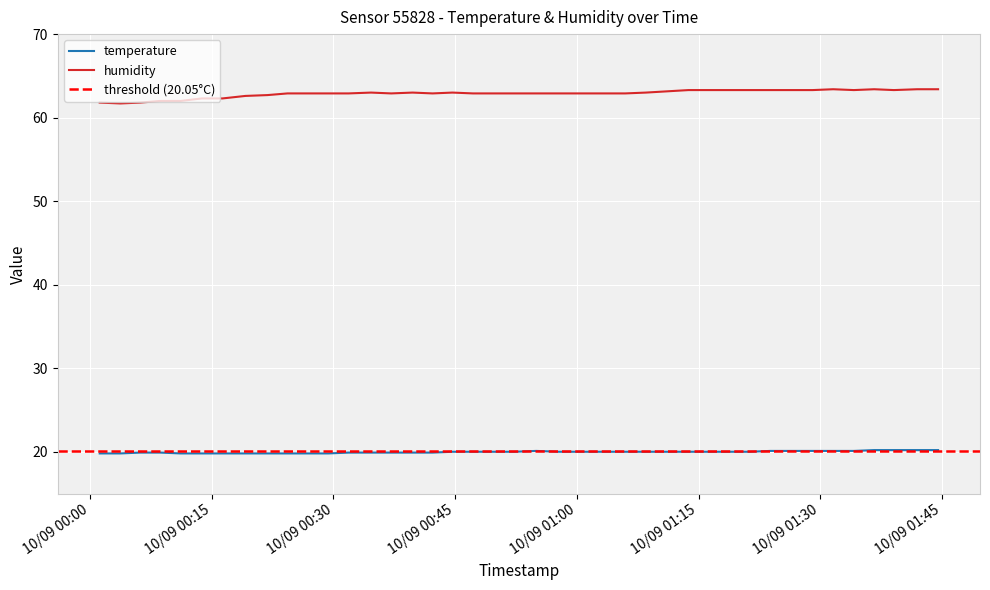

True or false: humidity and temperature cross at least once.

False